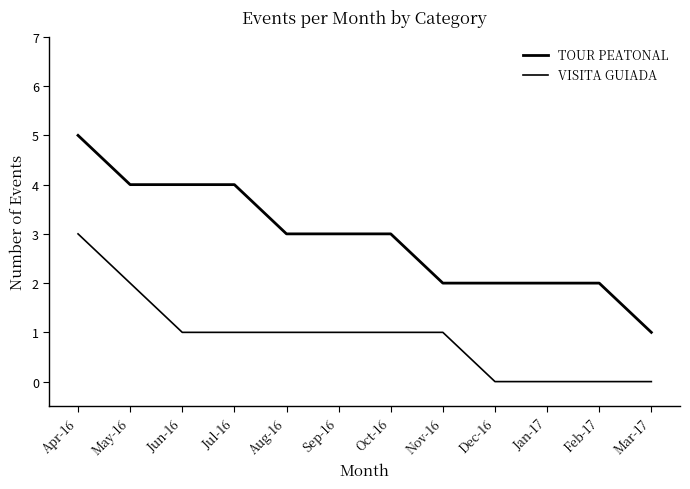

How many lines are shown in the chart?

2